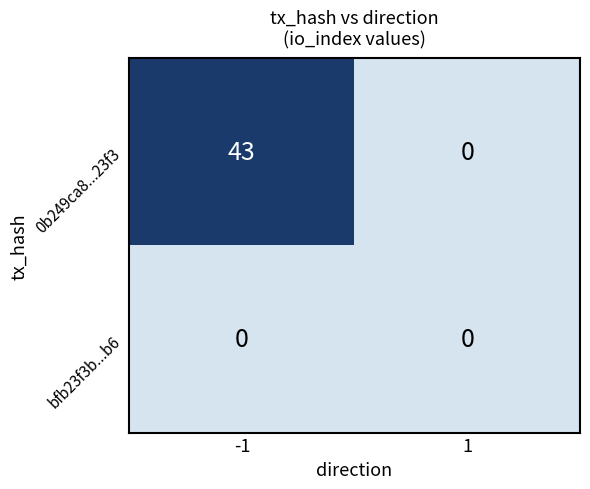

The value of bfb23f3b...b6 at -1 is 0. True or false?

True